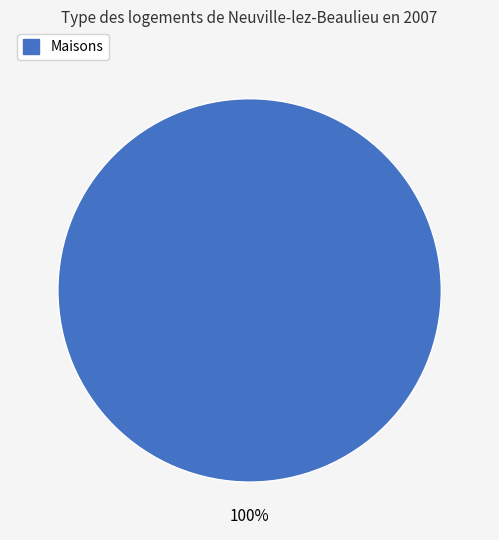

The Maisons slice represents 100% of the pie. True or false?

True